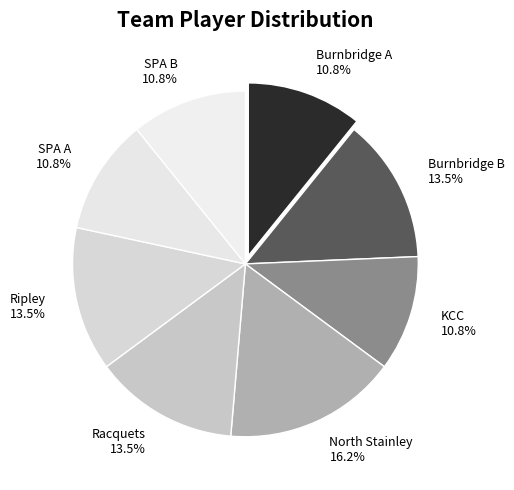

Does SPA A represent more than half of the total?

No